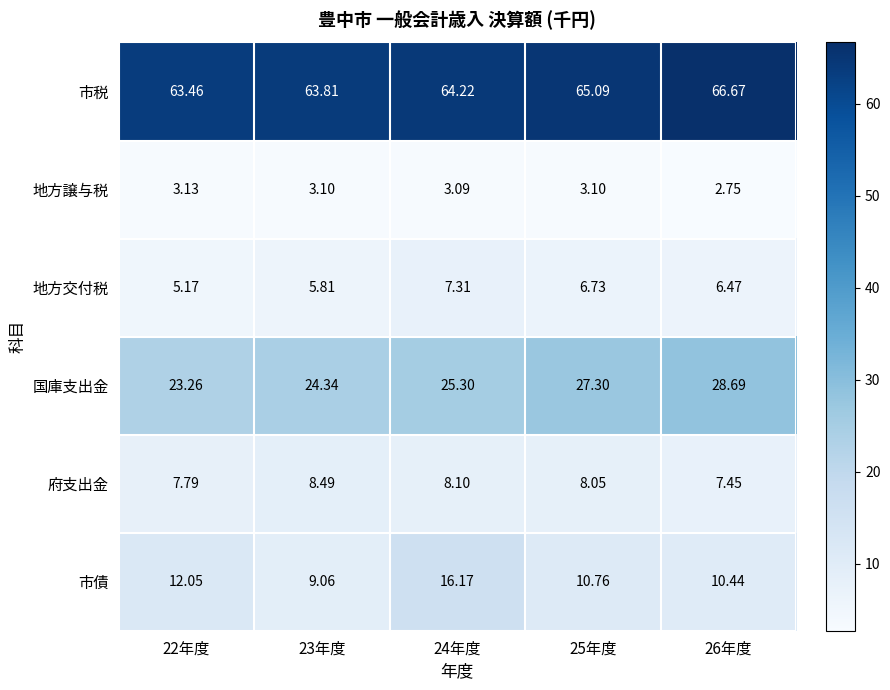

Which series has the widest spread of values?

市債